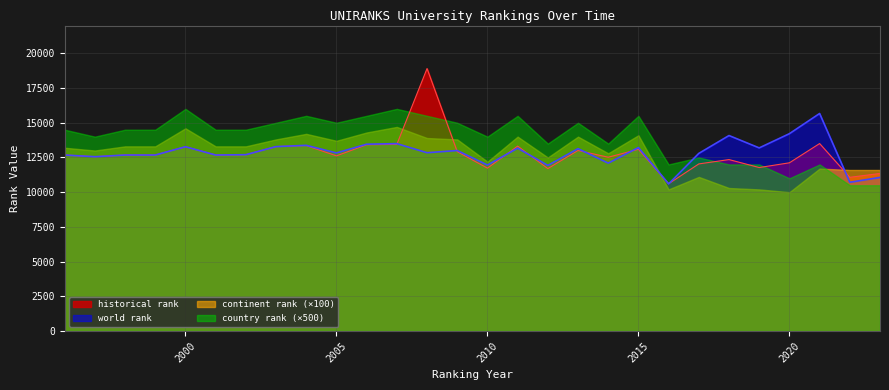

Does the chart display data point markers on the line(s)?

No